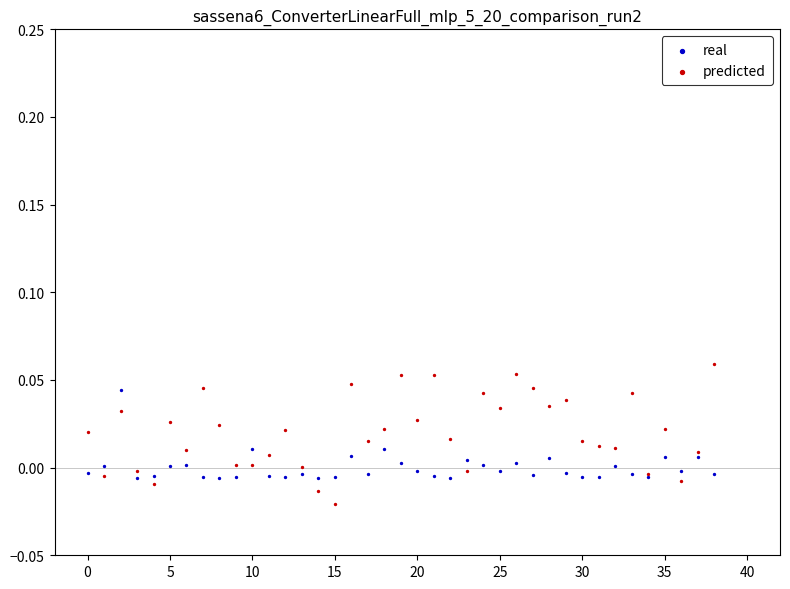

Which series reaches the minimum Y coordinate?

predicted